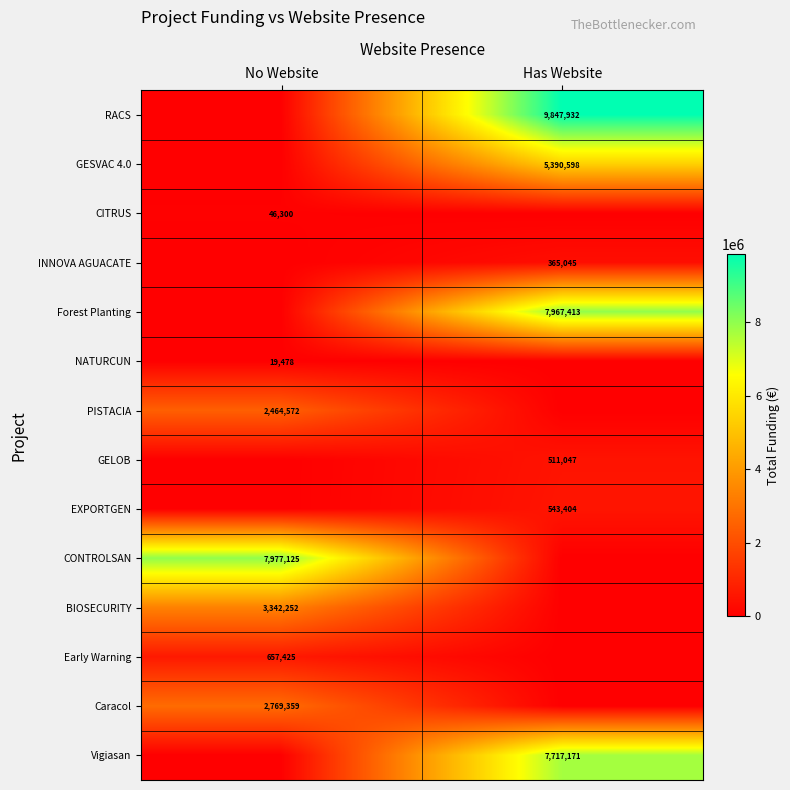

True or false: Forest Planting has a value of 7967413 at Has Website.

True